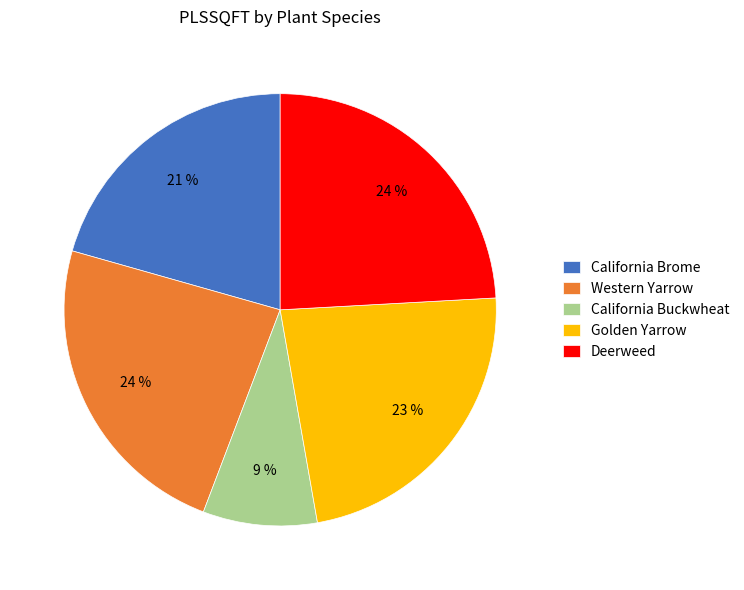

Is there any slice that represents more than half of the pie?

No